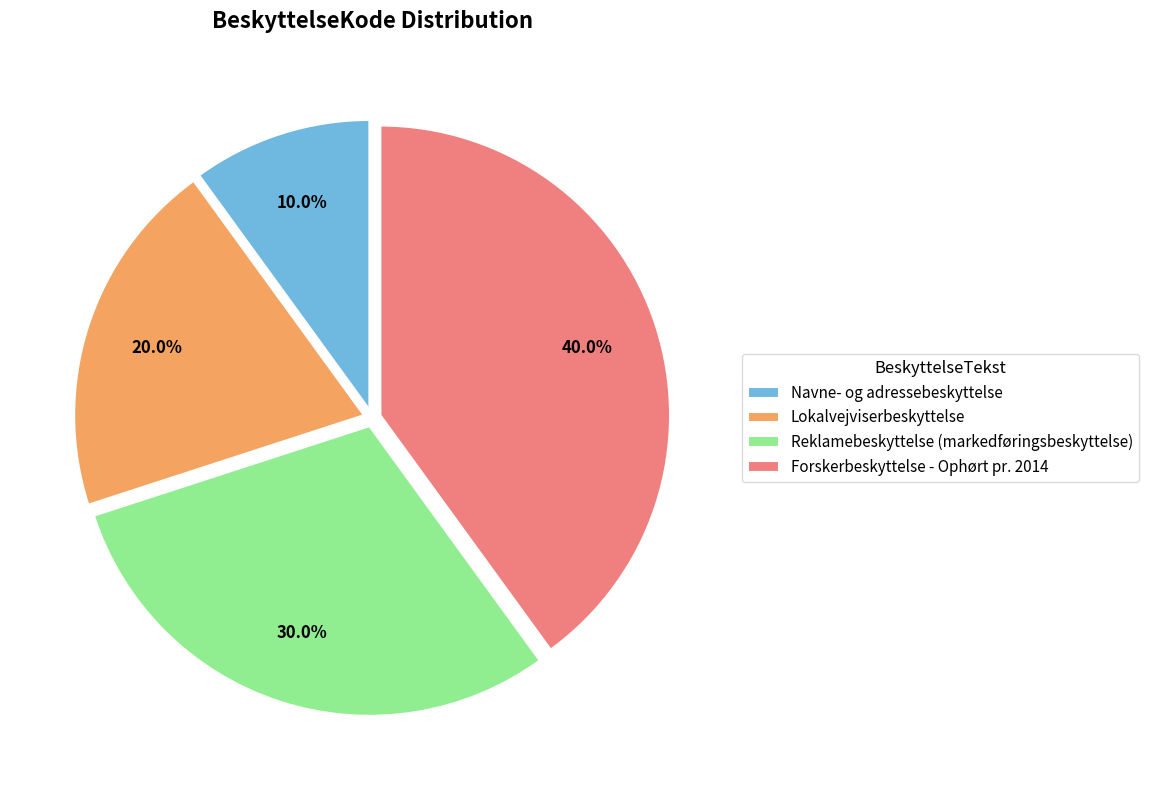

Which category has the biggest portion of the pie?

Forskerbeskyttelse - Ophørt pr. 2014